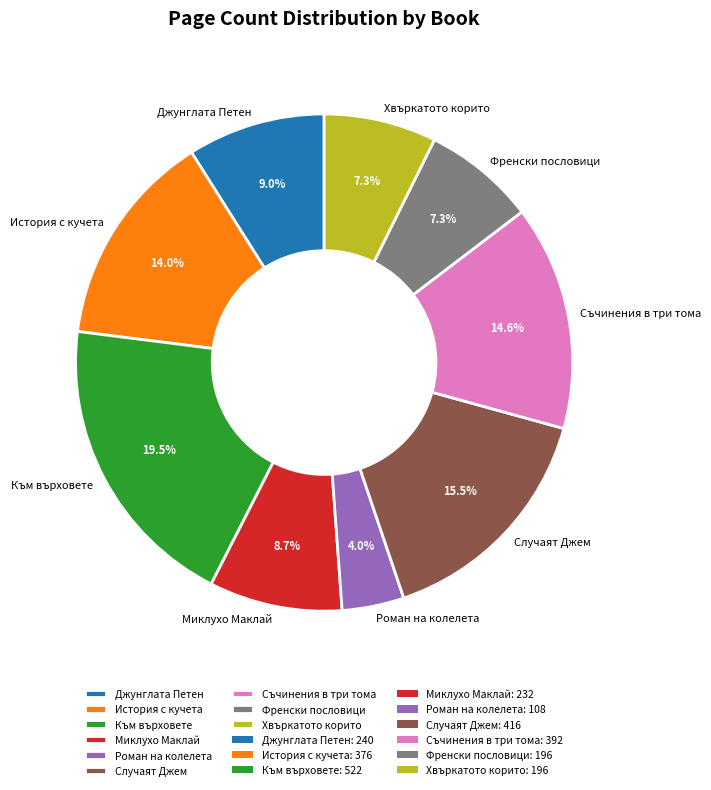

Which category has the biggest portion of the pie?

Към върховете